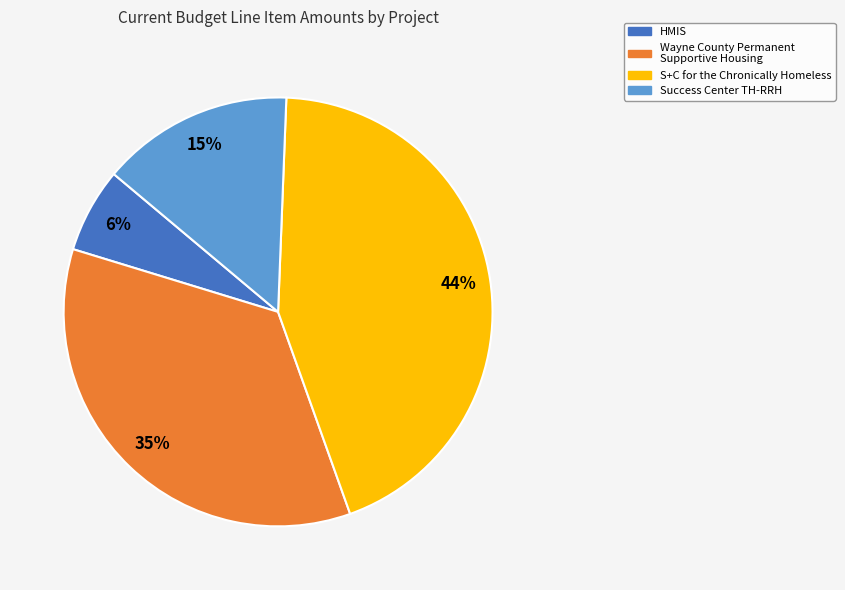

To the nearest percent, what is the difference between the S+C for the Chronically Homeless and Wayne County Permanent Supportive Housing slice percentages?

9%